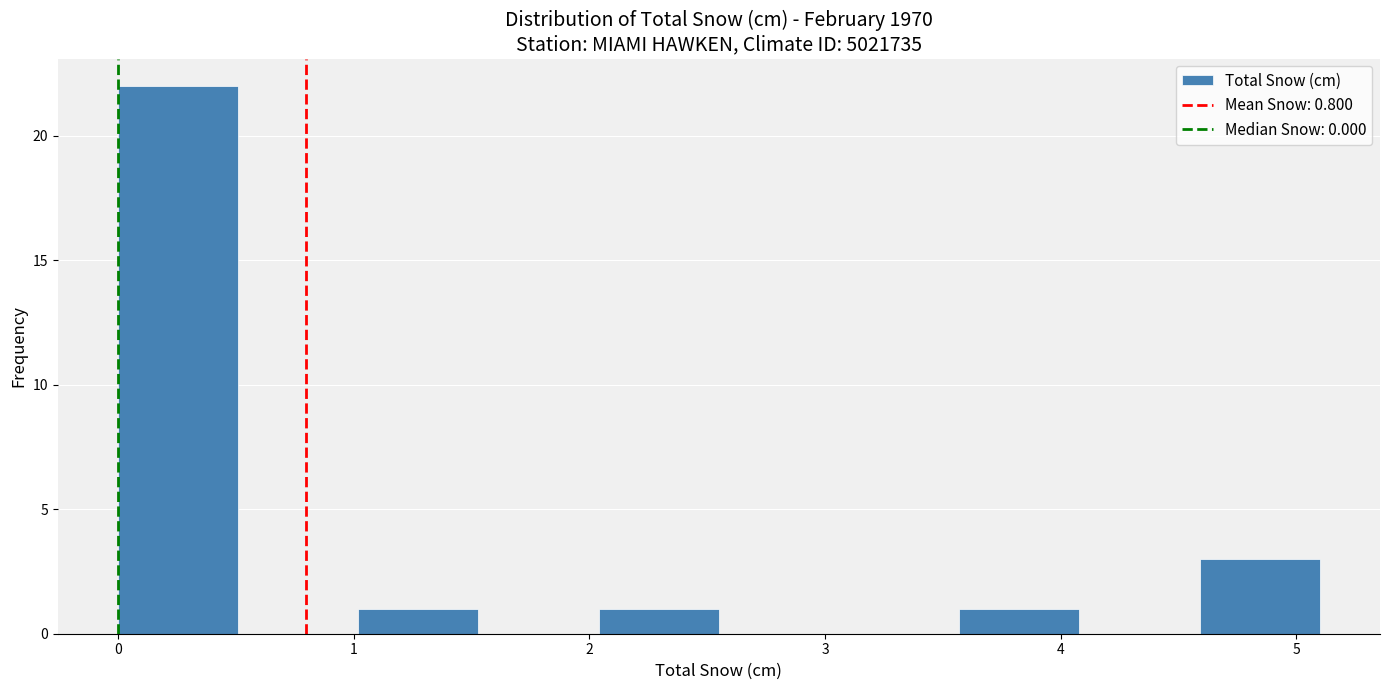

What is the height of the bar covering 1.02 to 1.53 on the x-axis? Neither the bar edges nor the heights are printed on the chart, so give them approximately, as read against the axes.

1